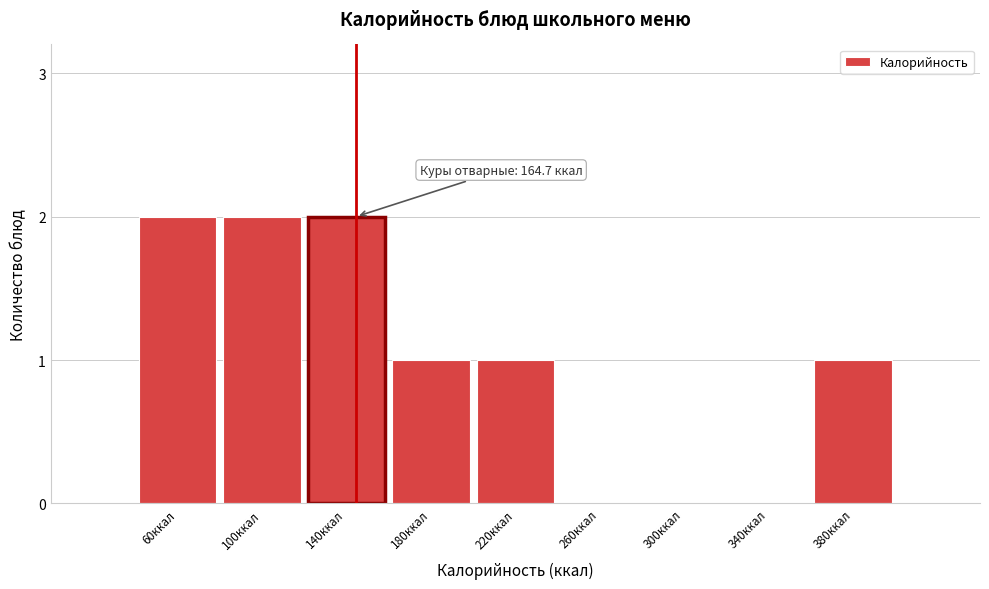

Reading left to right, list all the values displayed in this chart.

60ккал=2	100ккал=2	140ккал=2	180ккал=1	220ккал=1	260ккал=0	300ккал=0	340ккал=0	380ккал=1